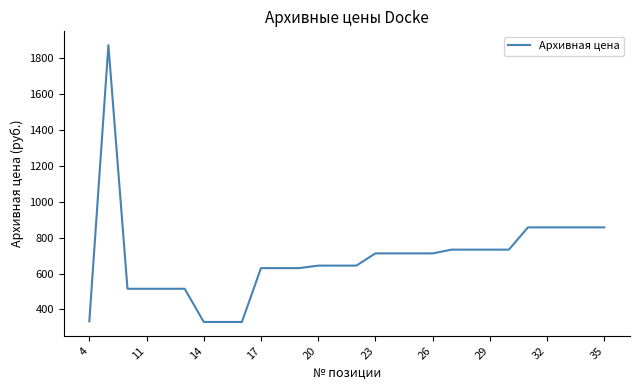

What is the minimum value shown in the chart?

330.0